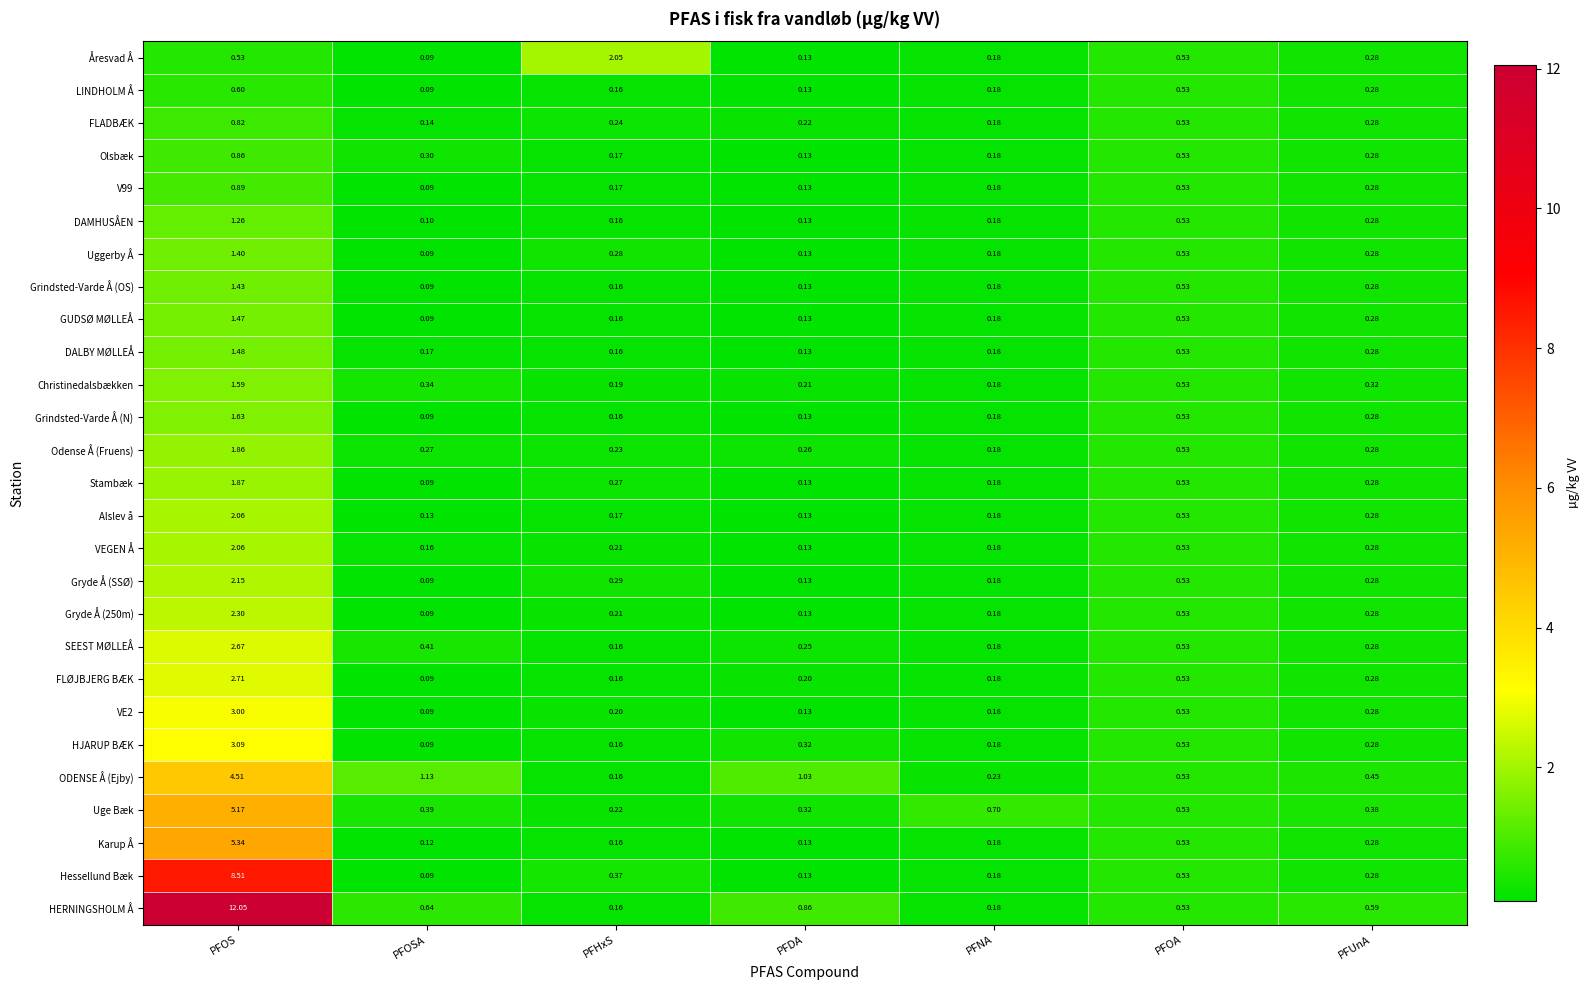

At which category is the sum across all series the highest?

PFOS